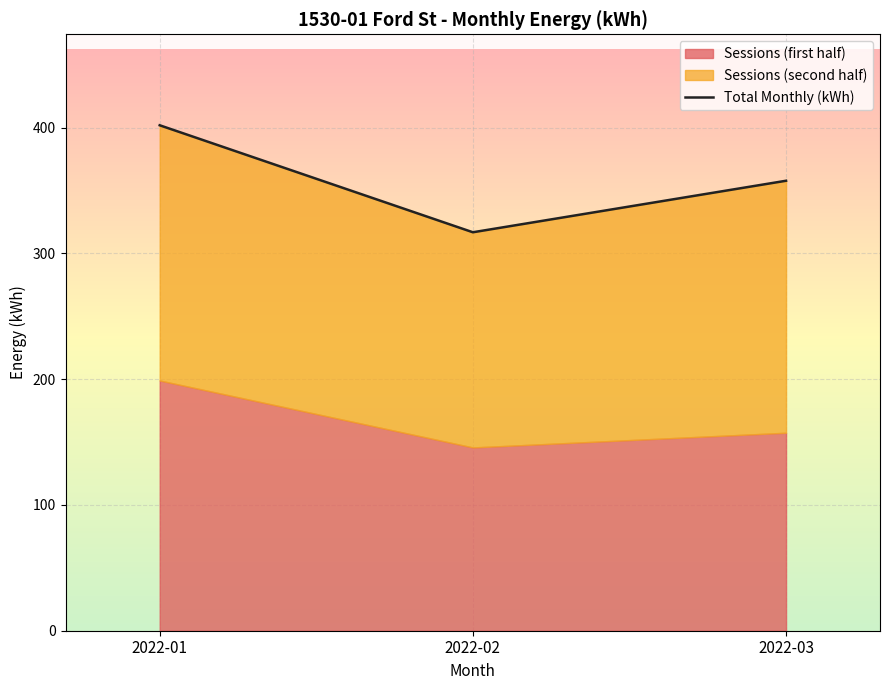

At which label does the data first exceed 357?

2022-01